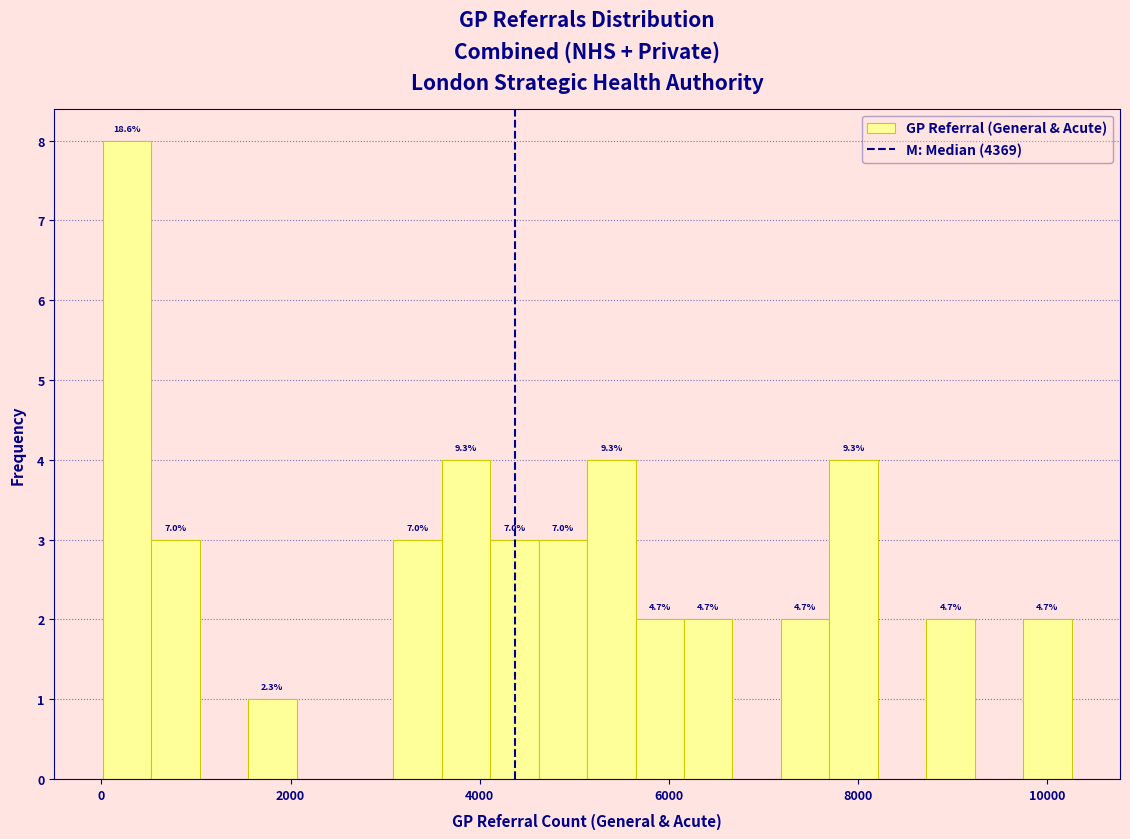

Around what value on the x-axis is the tallest bar? Give the approximate position of its centre, as read against the axis.

200